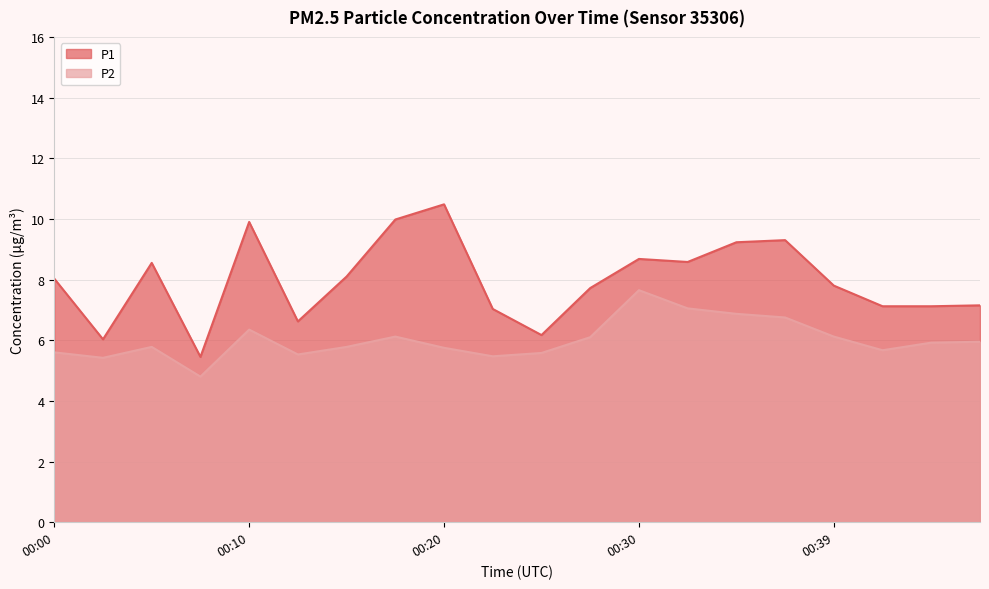

What are all the series names shown in the legend?

P1, P2